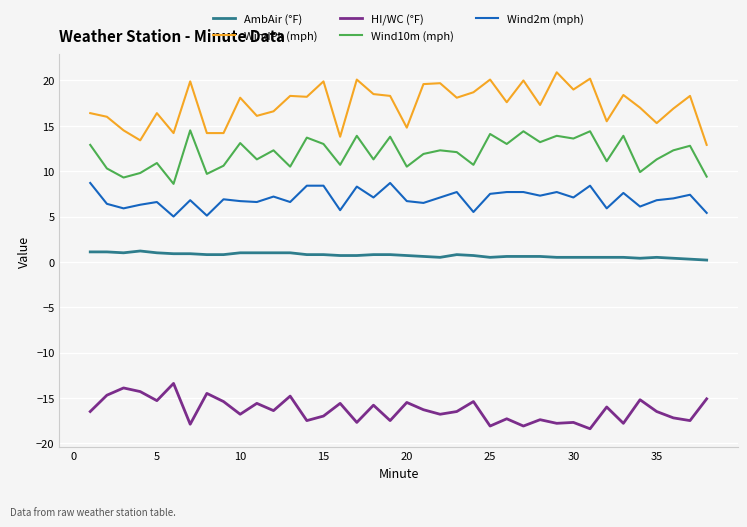

What is the difference between the maximum and minimum values in the WindPk (mph) series?

8.0